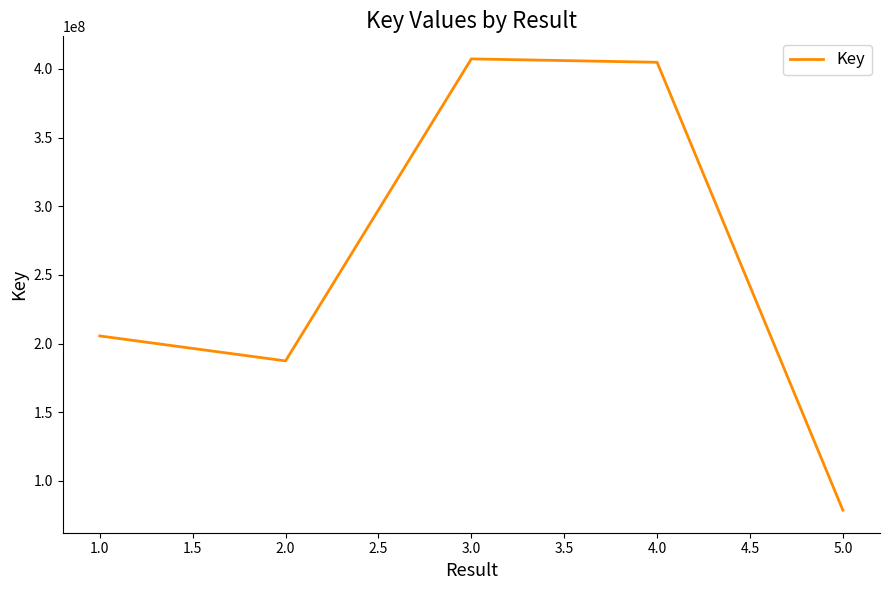

How many interior local valleys (lower than both neighbors) does the data have?

1